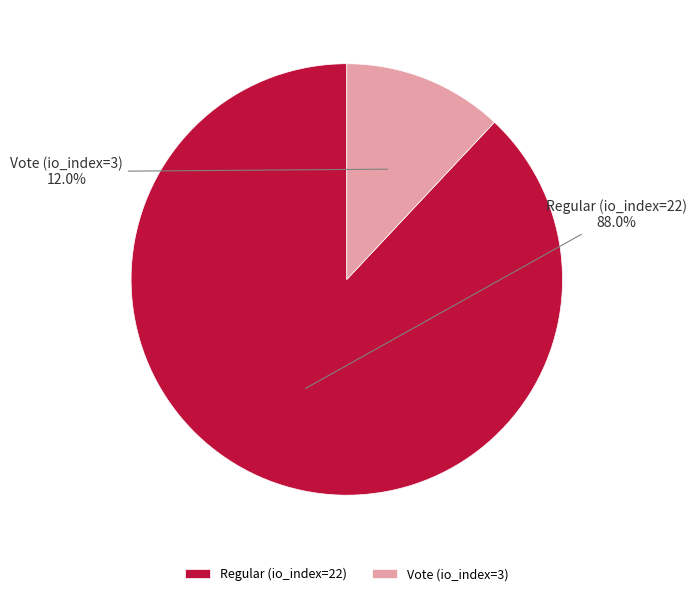

Combined, do Vote (io_index=3) and Regular (io_index=22) account for over 50%?

Yes